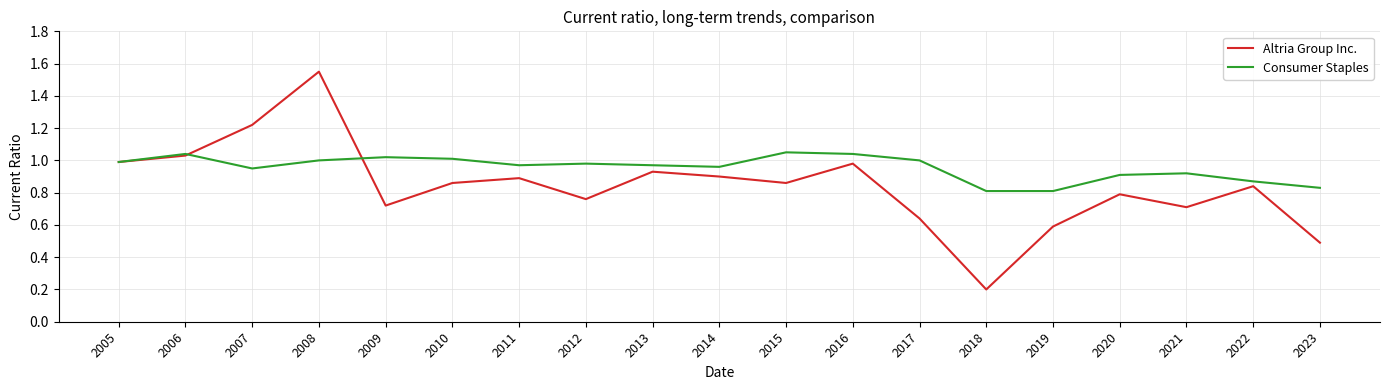

Which series has the widest spread of values?

Altria Group Inc.